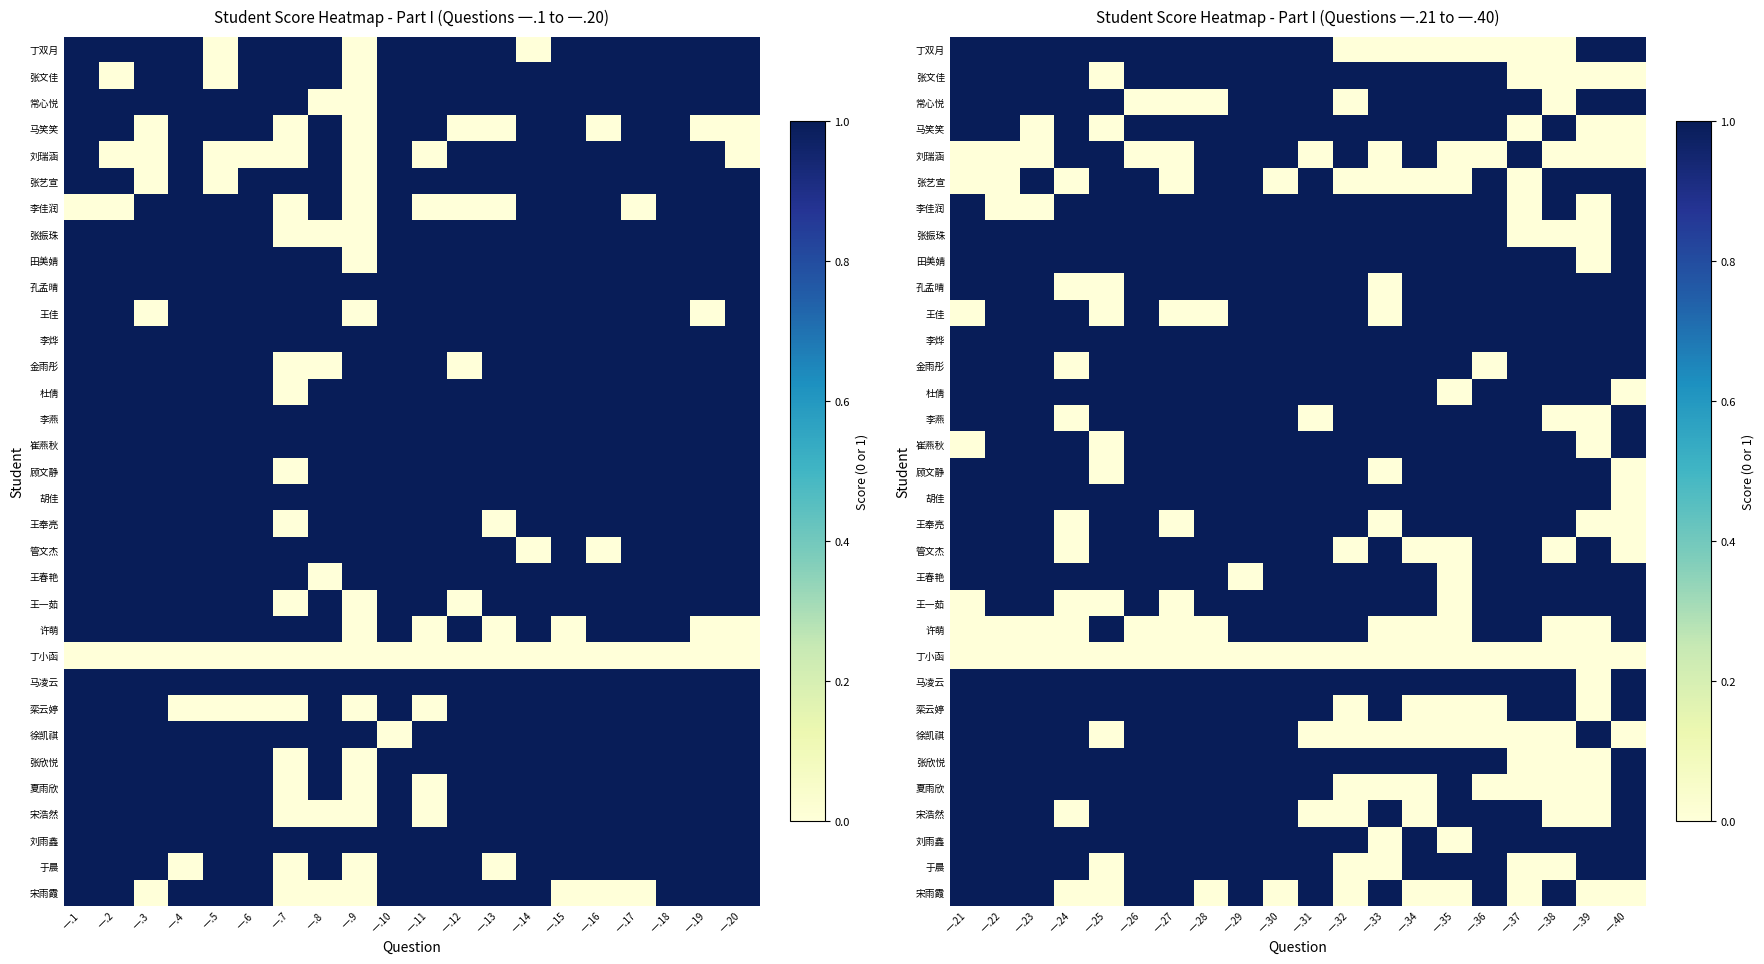

List the series in order of their peak value, lowest first.

丁小函, 丁双月, 张文佳, 常心悦, 马笑笑, 刘瑞涵, 张艺宣, 李佳润, 张振珠, 田美婧, 孔孟晴, 王佳, 李烨, 金雨彤, 杜倩, 李燕, 崔燕秋, 顾文静, 胡佳, 王奉亮, 管文杰, 王春艳, 王一茹, 许萌, 马凌云, 栾云婷, 徐凯祺, 张欣悦, 夏雨欣, 宋浩然, 刘雨鑫, 于晨, 宋雨霞